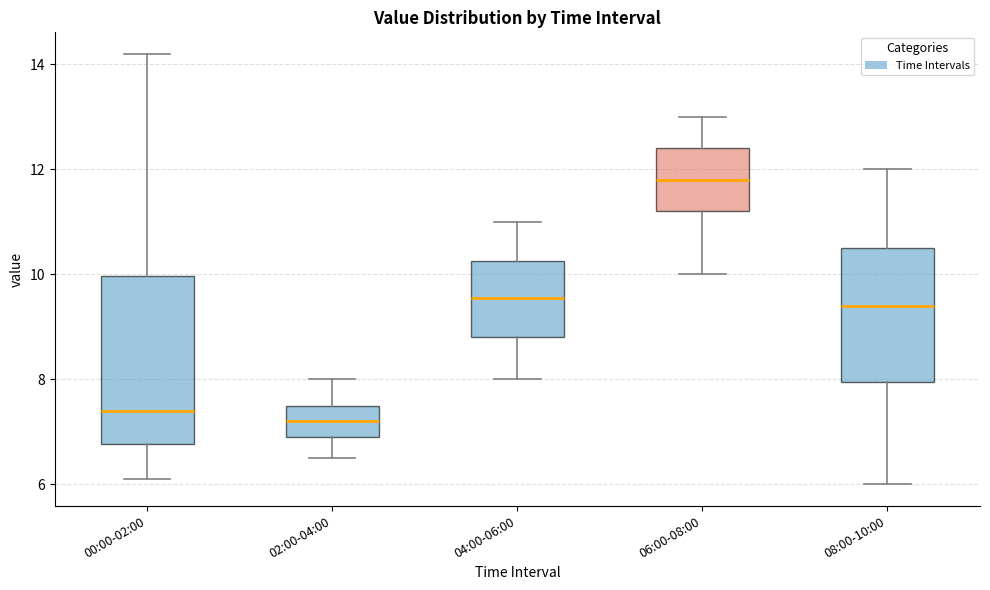

Reading left to right, transcribe this box plot: for each box, give where its median line is, the range the box spans, and where its two whiskers end, as read against the y-axis. The values are not printed on the chart, so give them approximately, as read against the axis.

00:00-02:00: median 7.4, box 6.8 to 10.0, whiskers 6.2 to 14.2
02:00-04:00: median 7.2, box 7.0 to 7.6, whiskers 6.6 to 8.0
04:00-06:00: median 9.6, box 8.8 to 10.2, whiskers 8.0 to 11.0
06:00-08:00: median 11.8, box 11.2 to 12.4, whiskers 10.0 to 13.0
08:00-10:00: median 9.4, box 8.0 to 10.6, whiskers 6.0 to 12.0